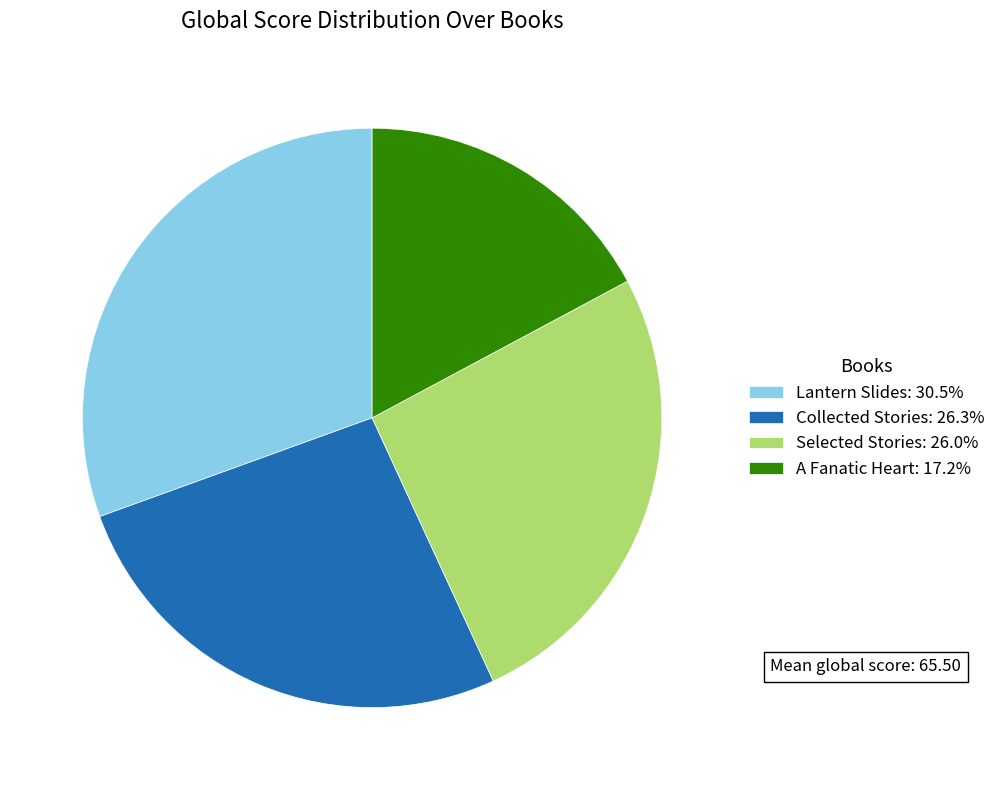

Is the sum of Collected Stories: 26.3% and Selected Stories: 26.0% greater than half?

Yes